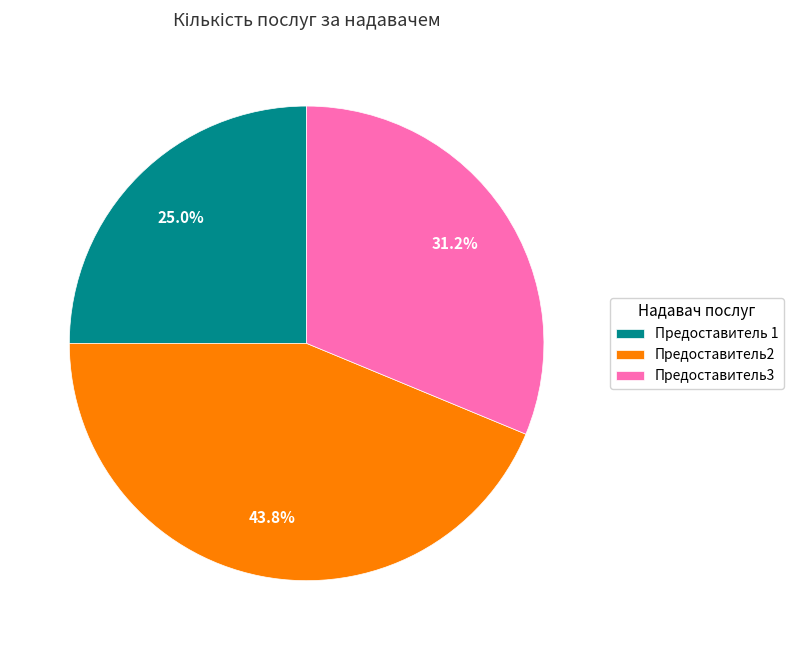

Rank the categories by value from highest to lowest.

Предоставитель2, Предоставитель3, Предоставитель 1